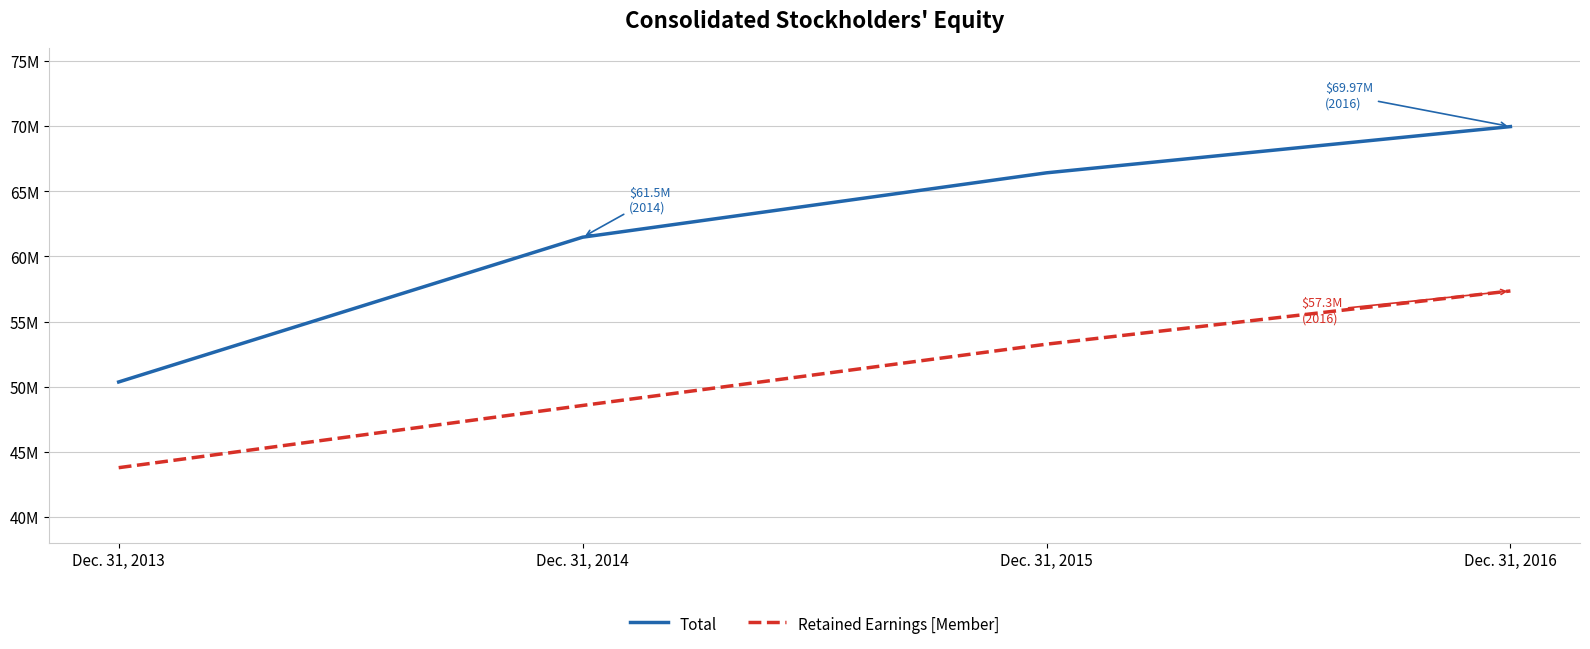

At which label does Total reach its peak?

Dec. 31, 2016